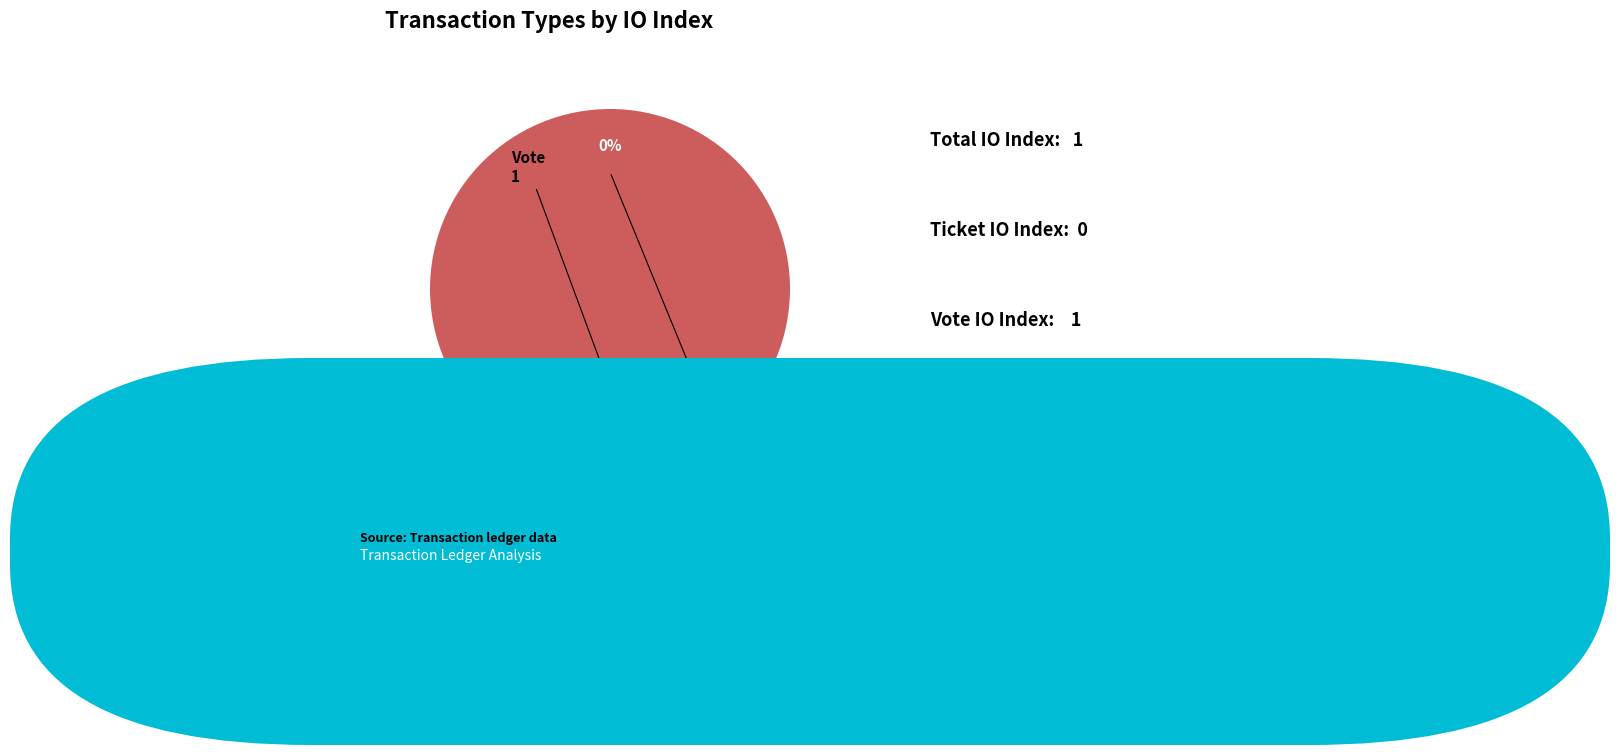

True or false: Ticket accounts for 11% of the total.

False